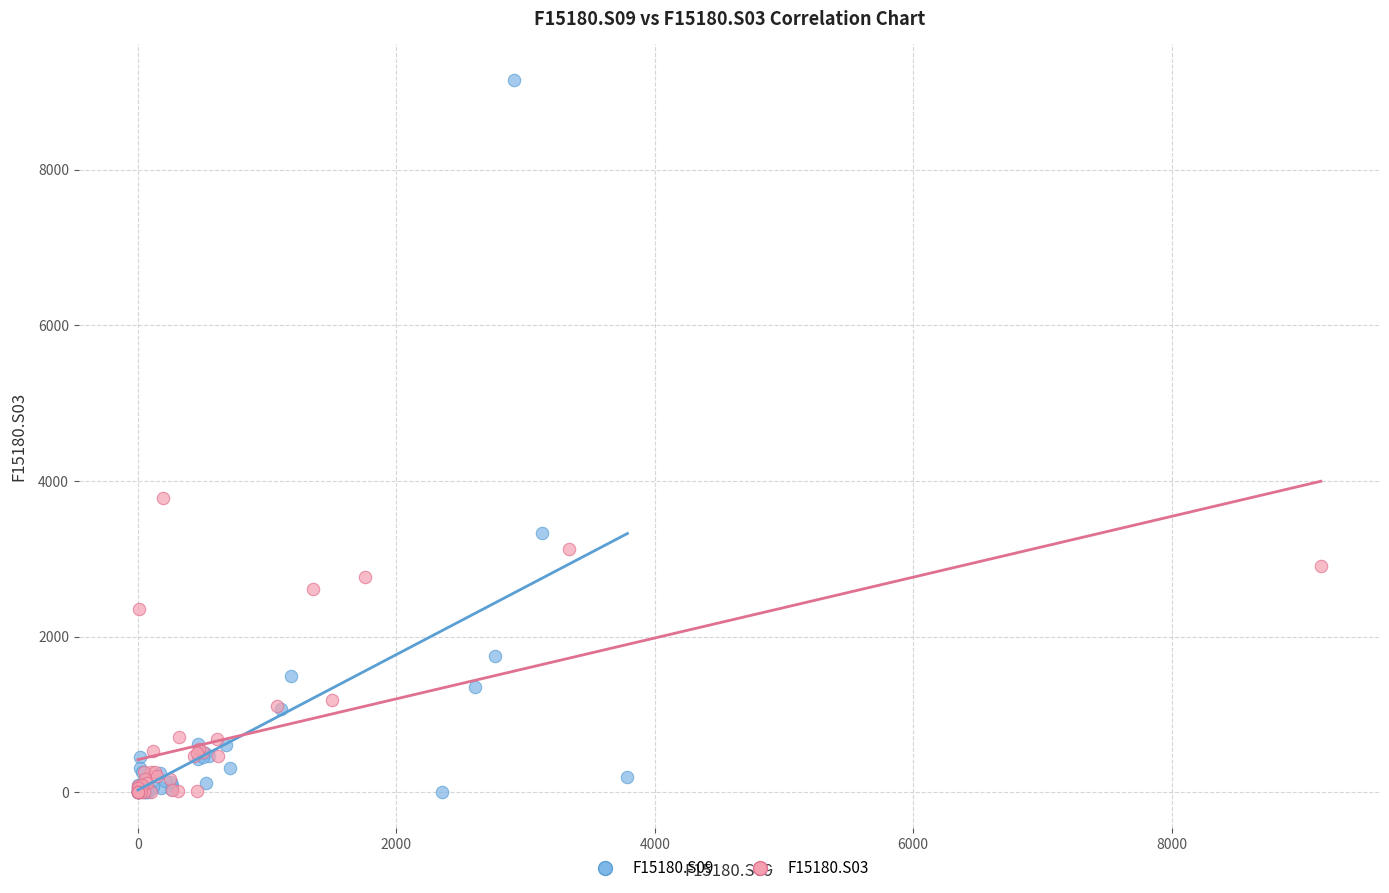

What are all the series names shown in the legend?

F15180.S09, F15180.S03